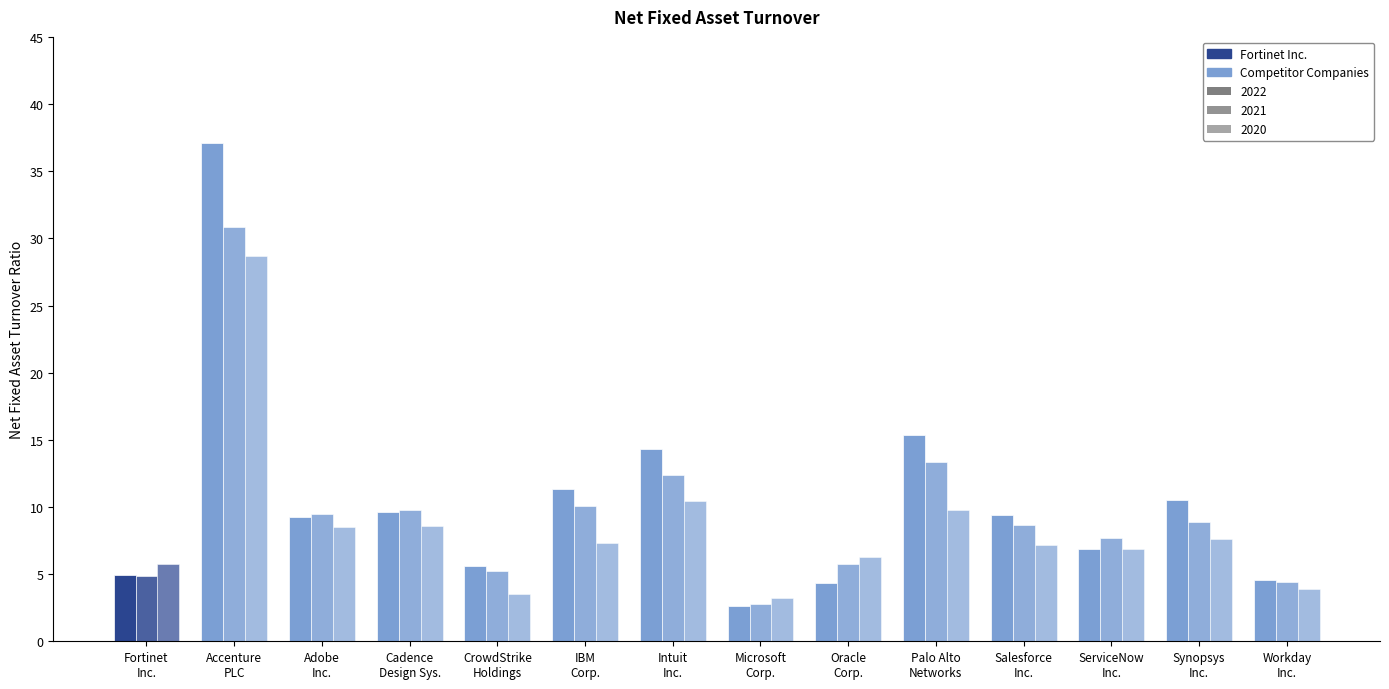

List the labels in order of 2022 value, largest first.

Accenture PLC, Palo Alto Networks, Intuit Inc., IBM Corp., Synopsys Inc., Cadence Design Sys., Salesforce Inc., Adobe Inc., ServiceNow Inc., CrowdStrike Holdings, Fortinet Inc., Workday Inc., Oracle Corp., Microsoft Corp.